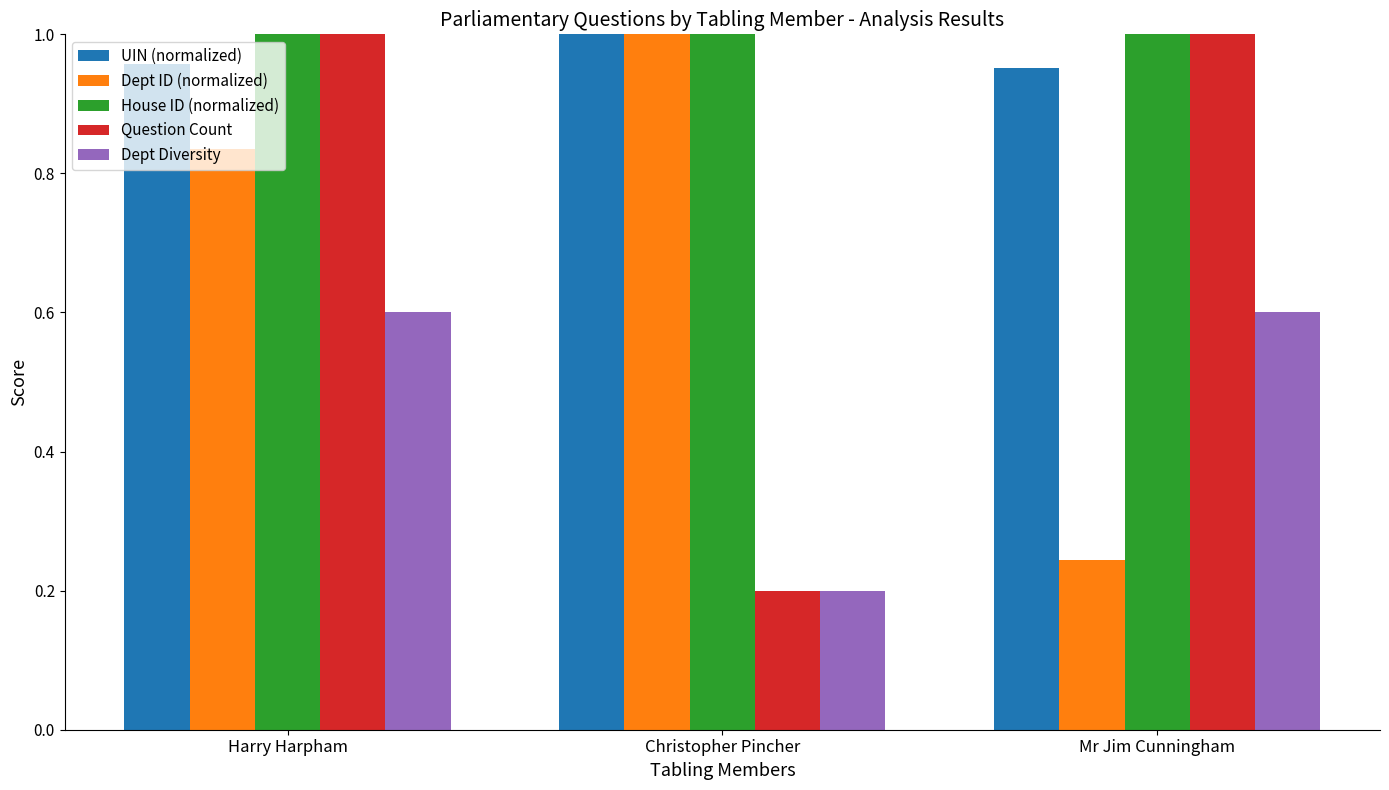

Which category has the lowest value in the Question Count series?

Christopher Pincher